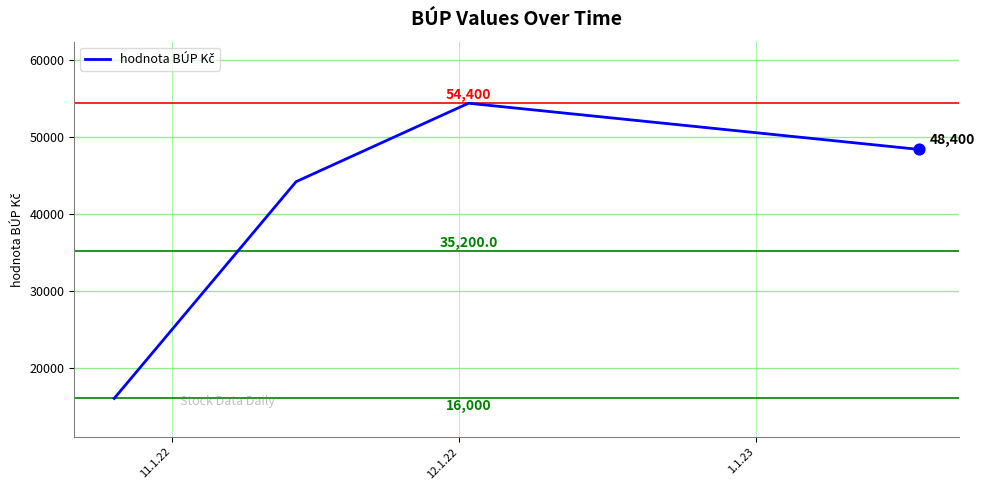

True or false: there are more than 2 points higher than both neighbors.

False